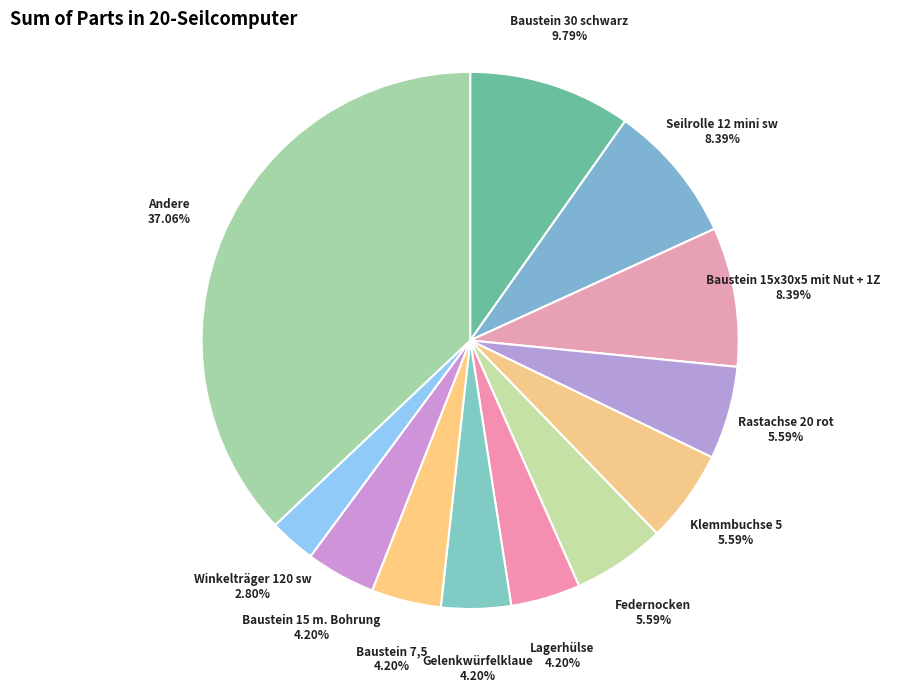

What is the smallest slice in the pie chart?

Winkelträger 120 sw